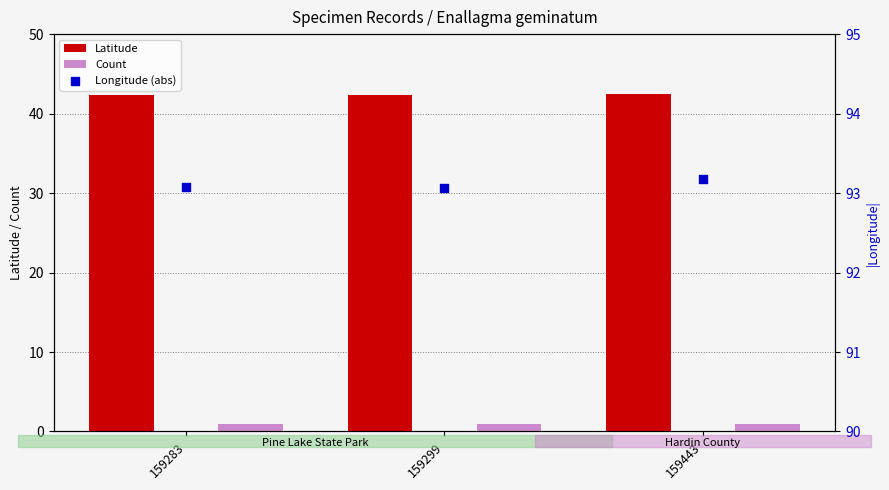

At how many categories does at least one series exceed 71?

3